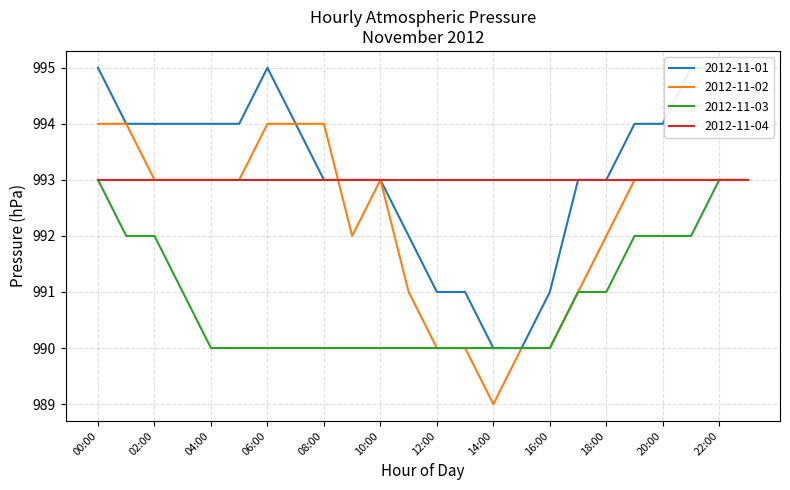

At which label is 2012-11-01 closest to 992?

11:00